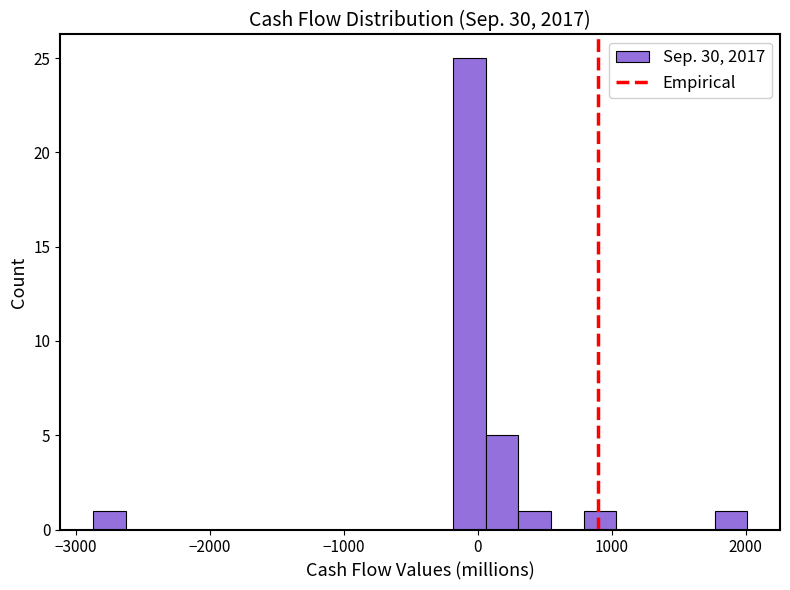

Around what value on the x-axis is the tallest bar? Give the approximate position of its centre, as read against the axis.

-100